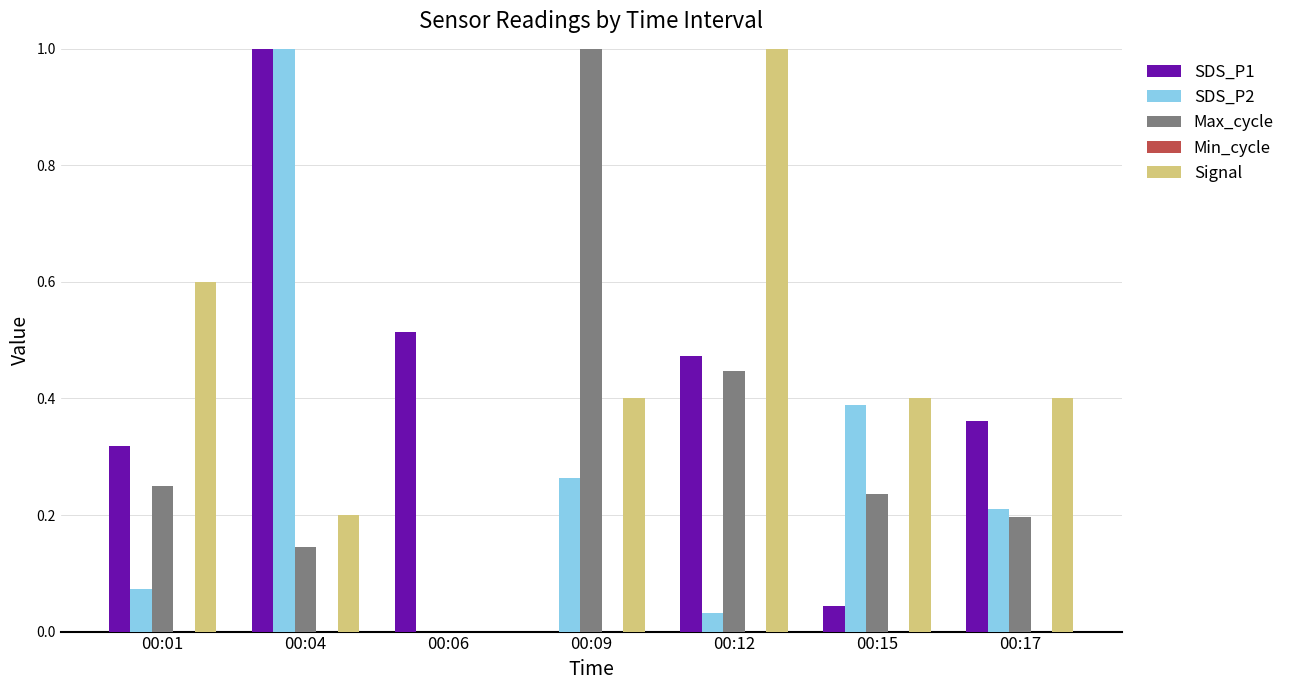

Is it true that Signal equals 0.2 at 00:17?

False